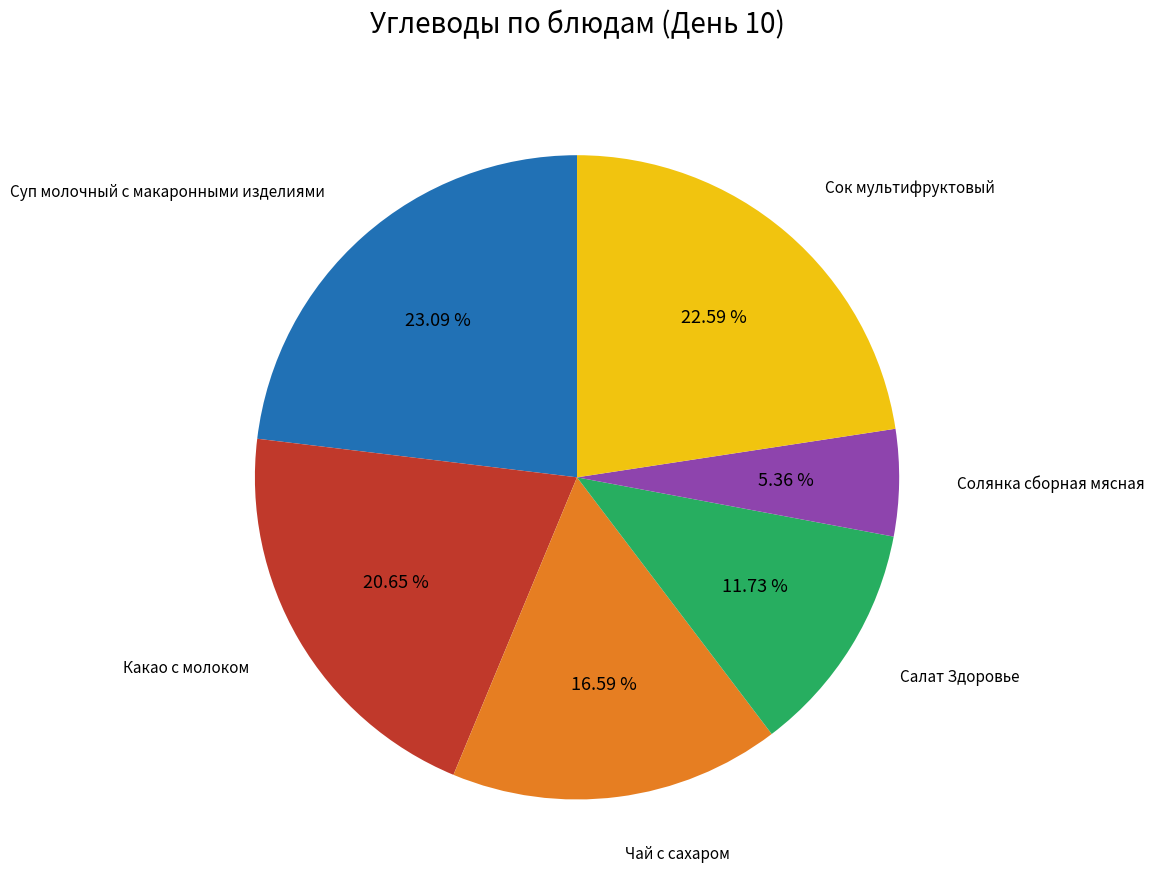

Does any single category account for the majority?

No